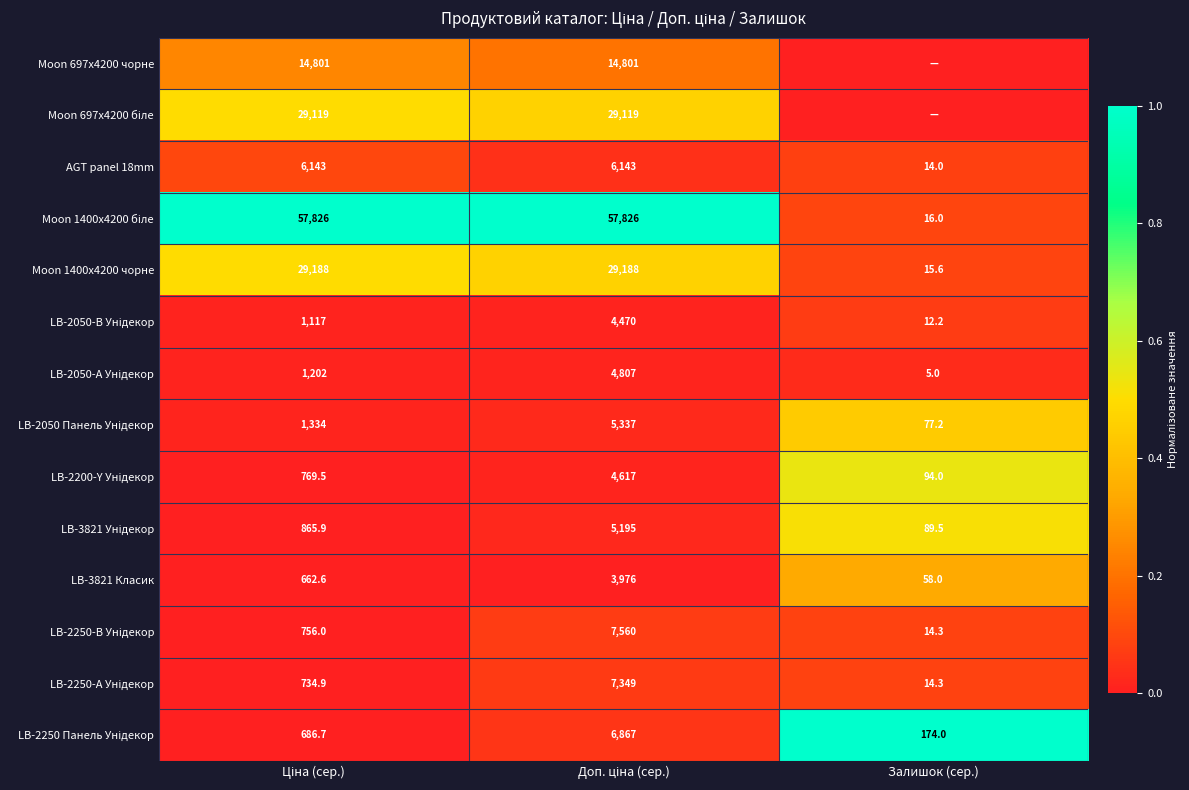

What is the highest value of the LB-3821 Класик series?

3976.0